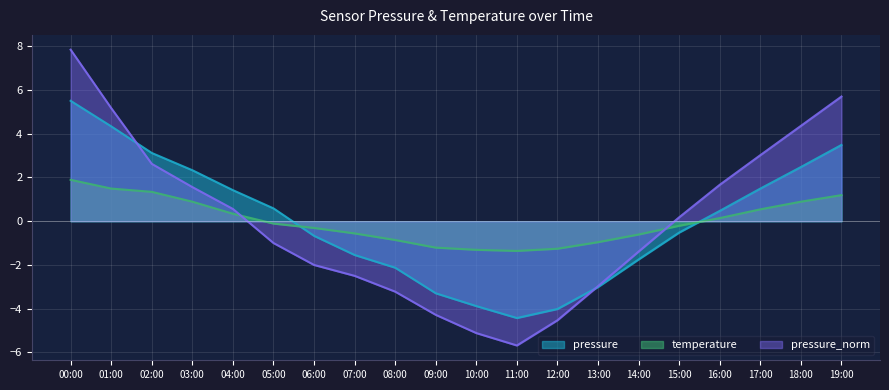

What are all the series names shown in the legend?

pressure, temperature, pressure_norm